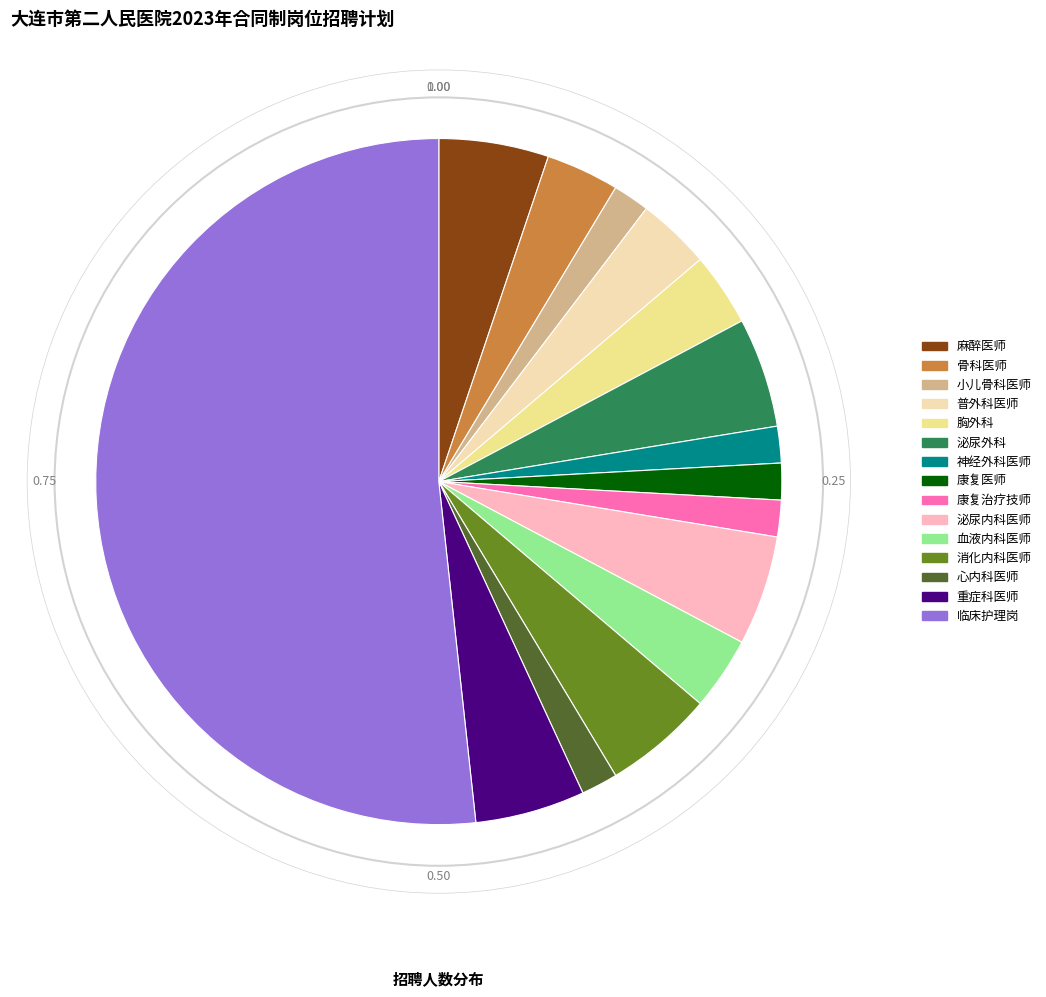

Which slice is the largest?

临床护理岗